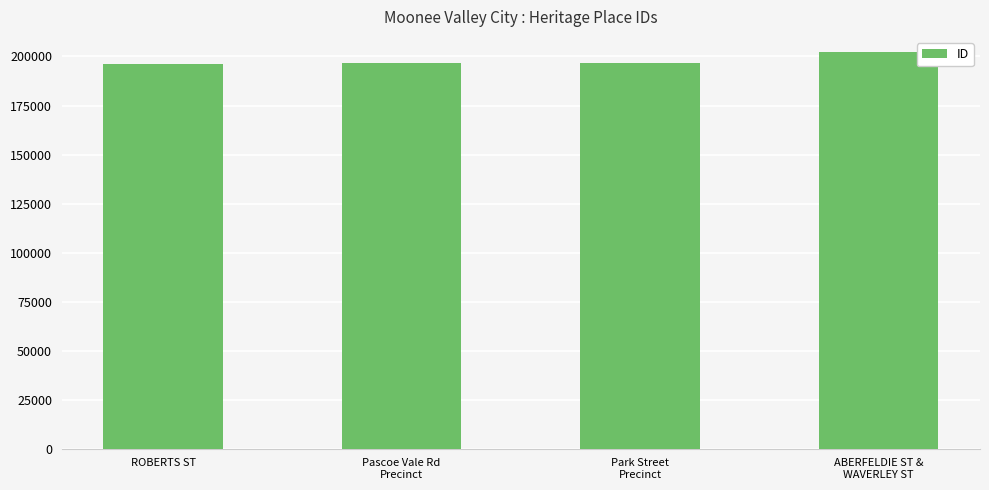

What is the value of the 1st bar from the left?

196426